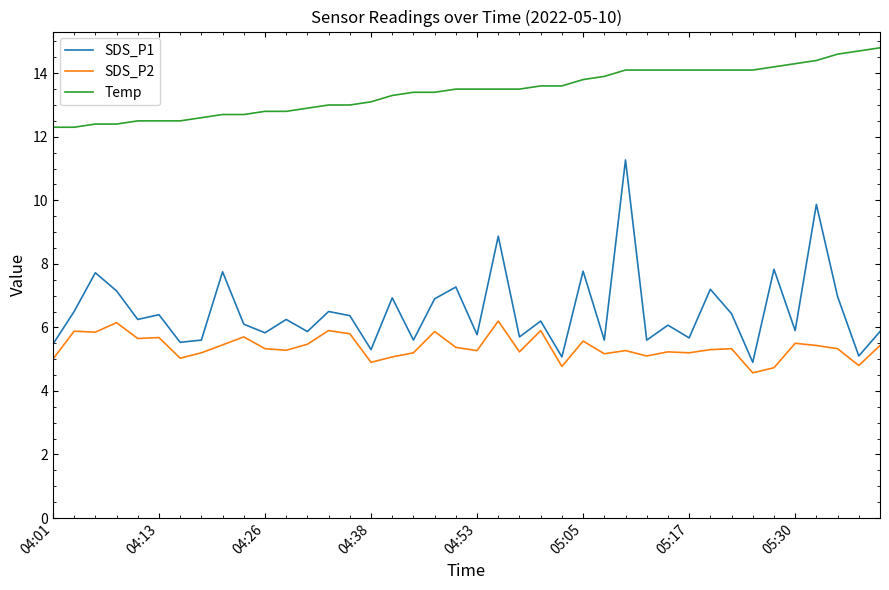

What are all the series names shown in the legend?

SDS_P1, SDS_P2, Temp